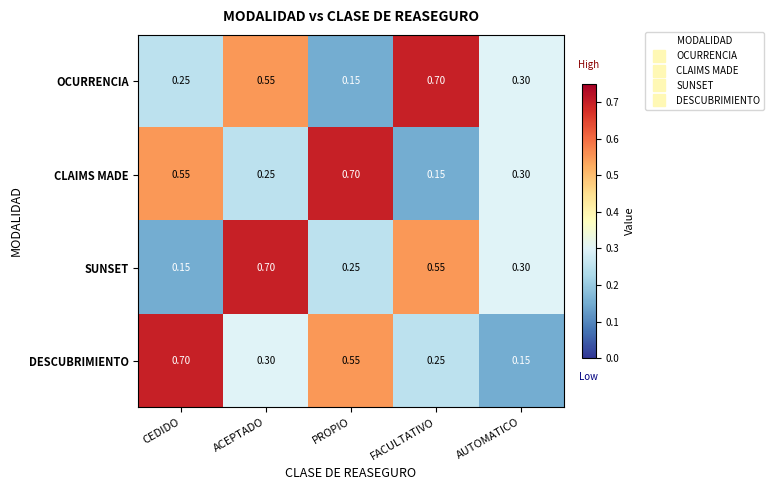

Which category has the highest value in the OCURRENCIA series?

FACULTATIVO